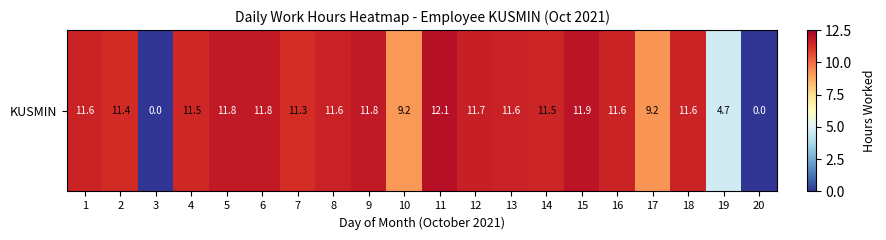

At which label is the value closest to 6?

19